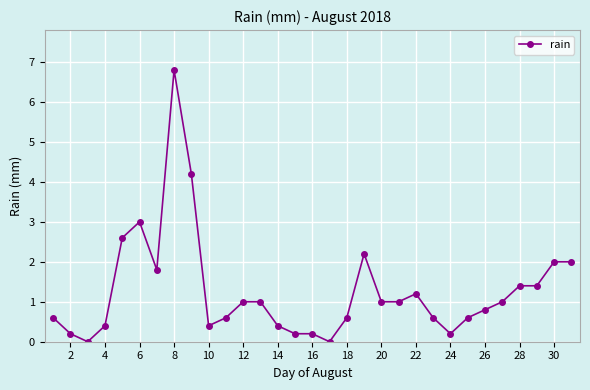

True or false: there are more than 2 points higher than both neighbors.

True